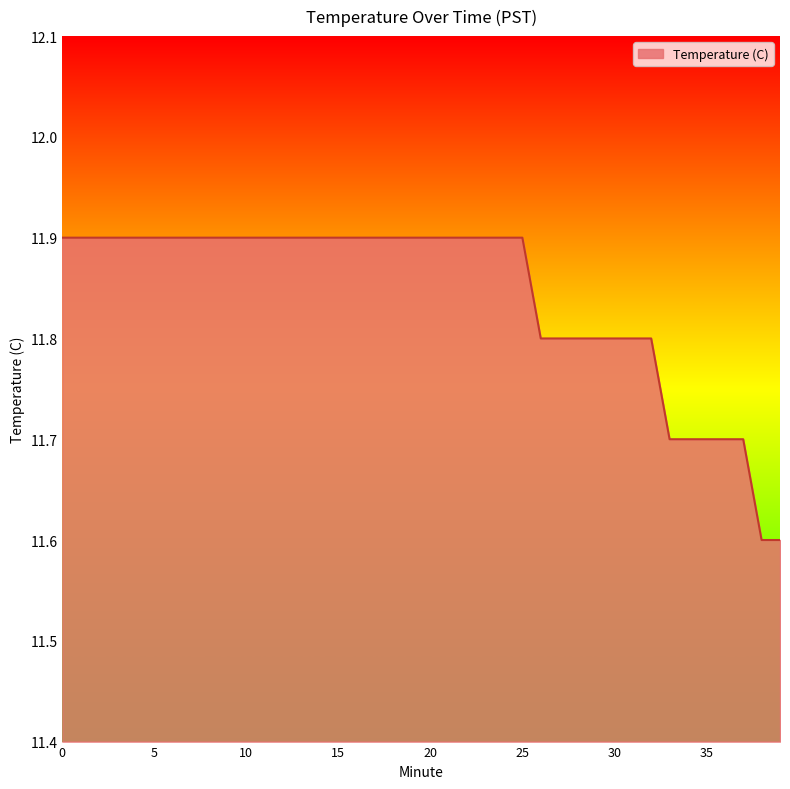

What is the difference between the maximum and minimum values?

0.3